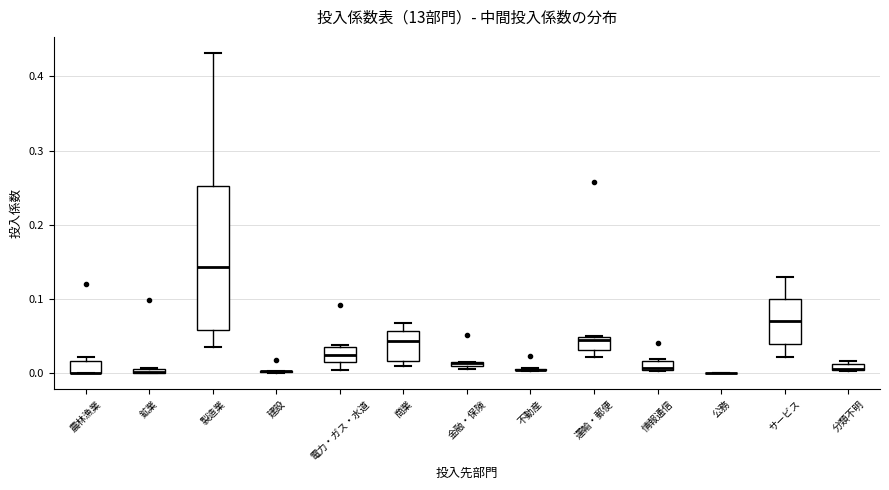

Which box is the tallest, from its lower edge to its upper edge?

製造業